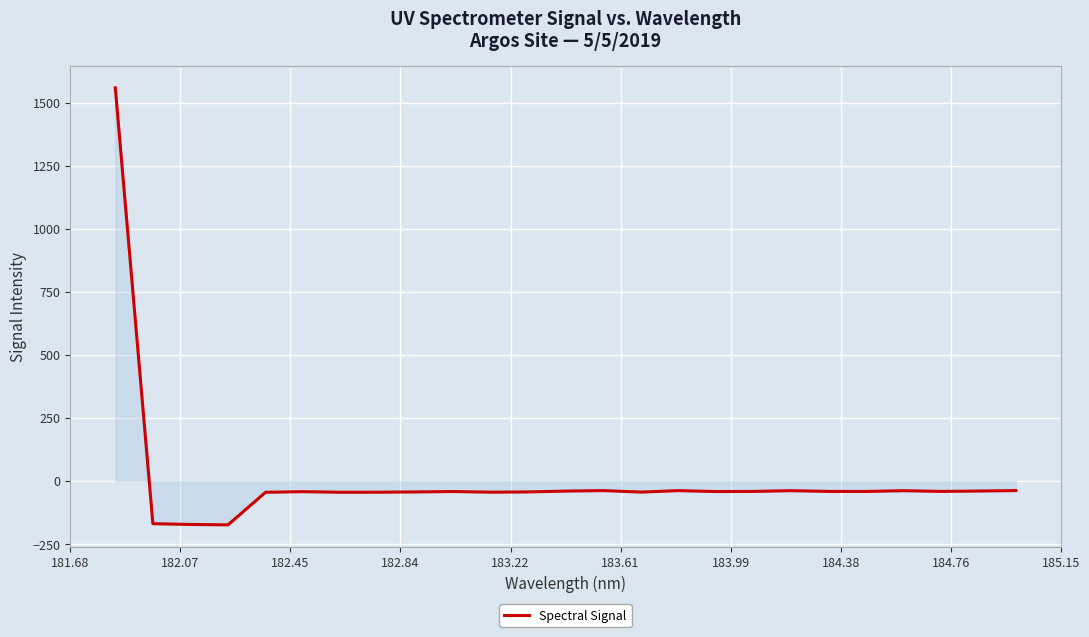

What is the difference between the maximum and minimum values?

1732.7